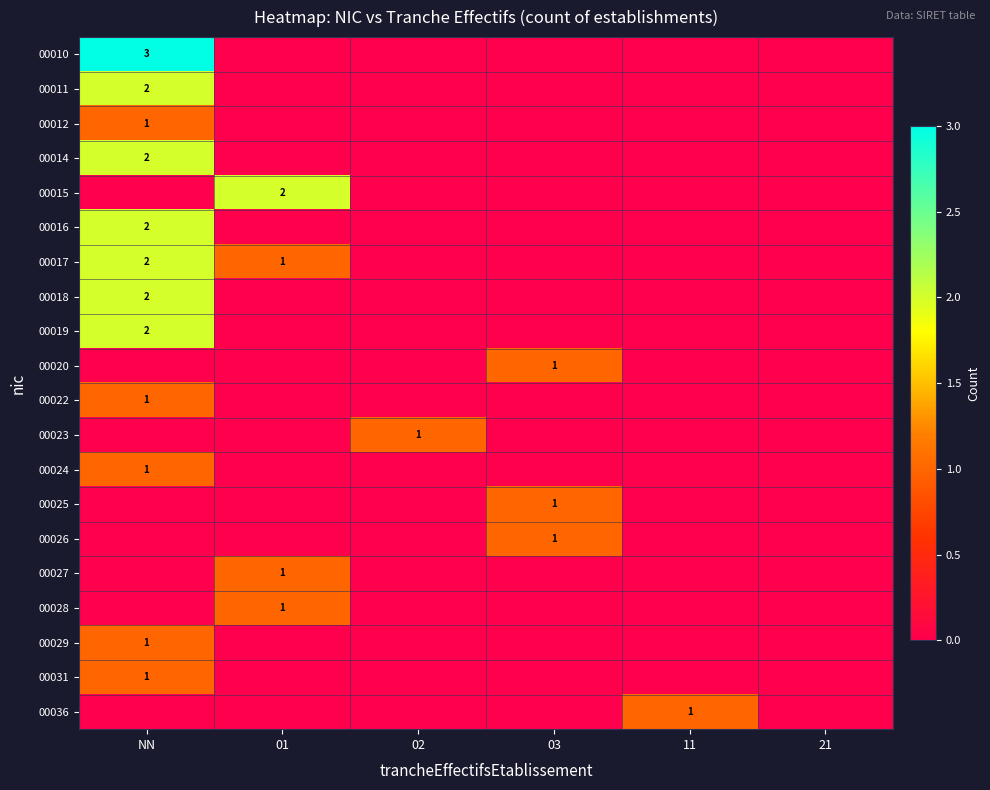

Which label corresponds to the smallest value in the chart?

01